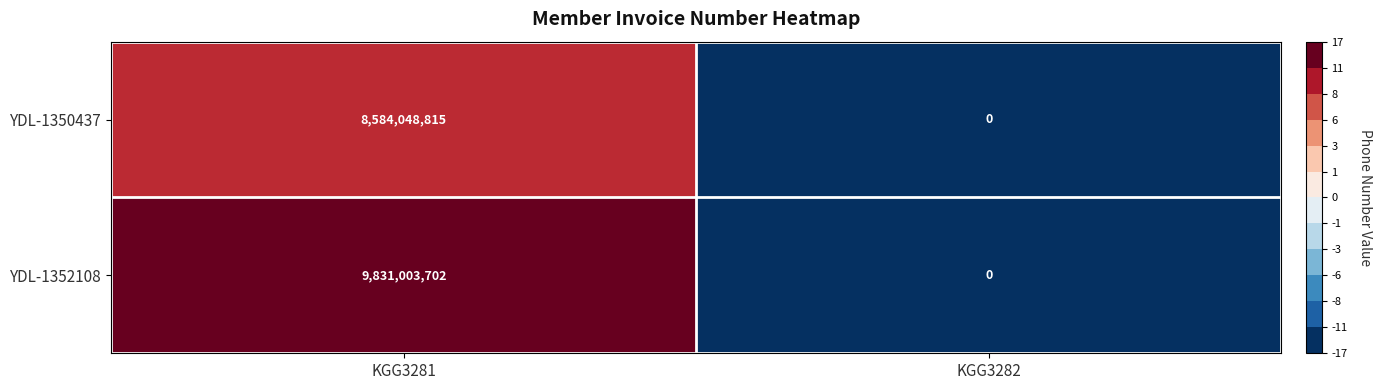

How many data points does each series have?

2